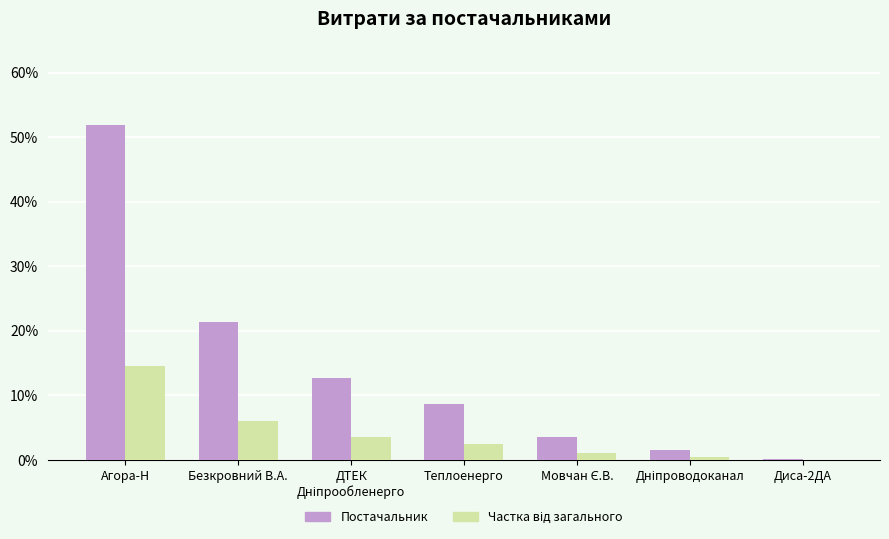

True or false: Постачальник has a value of 0.2 at Диса-2ДА.

True